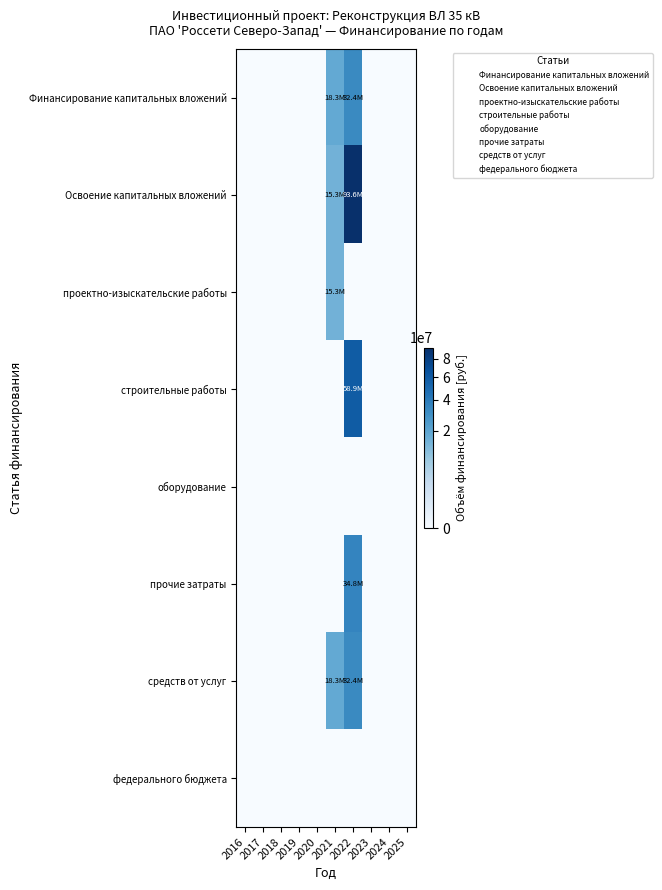

How many distinct data groups are displayed?

8